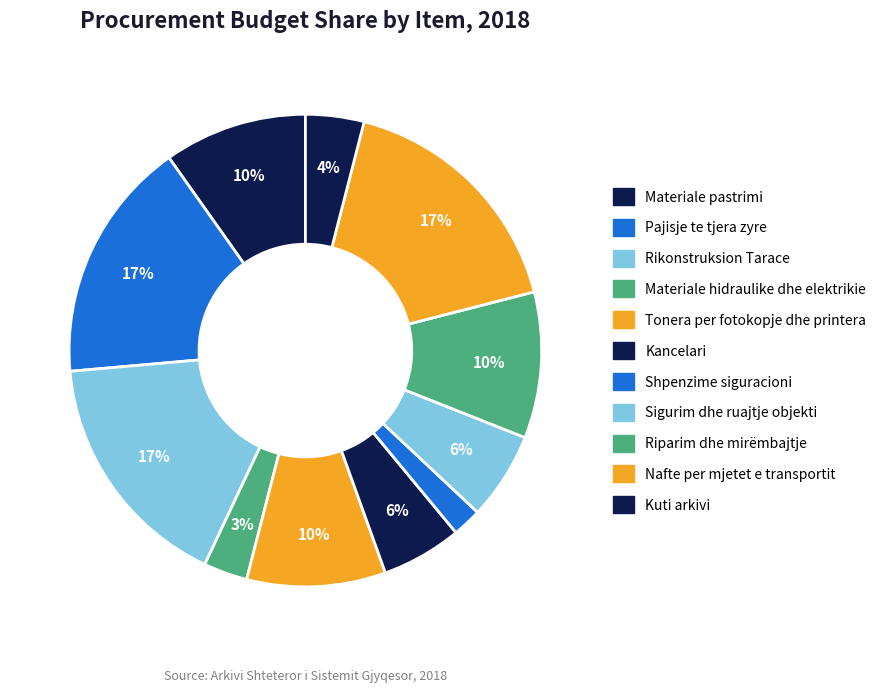

How many segments does this pie chart have?

11